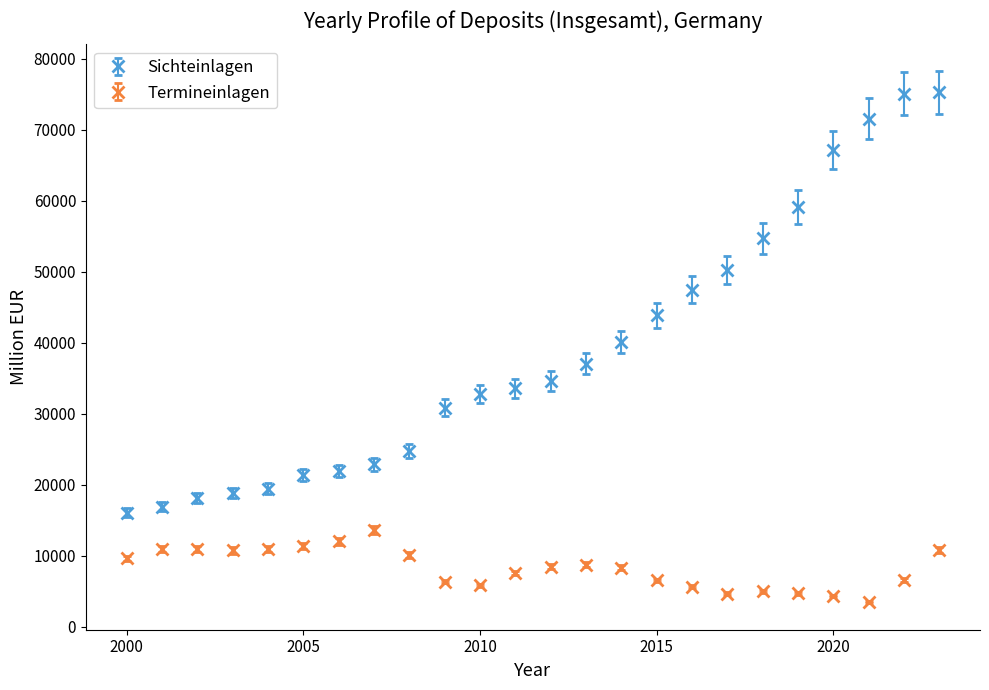

Which series has the largest range (max minus min)?

Sichteinlagen